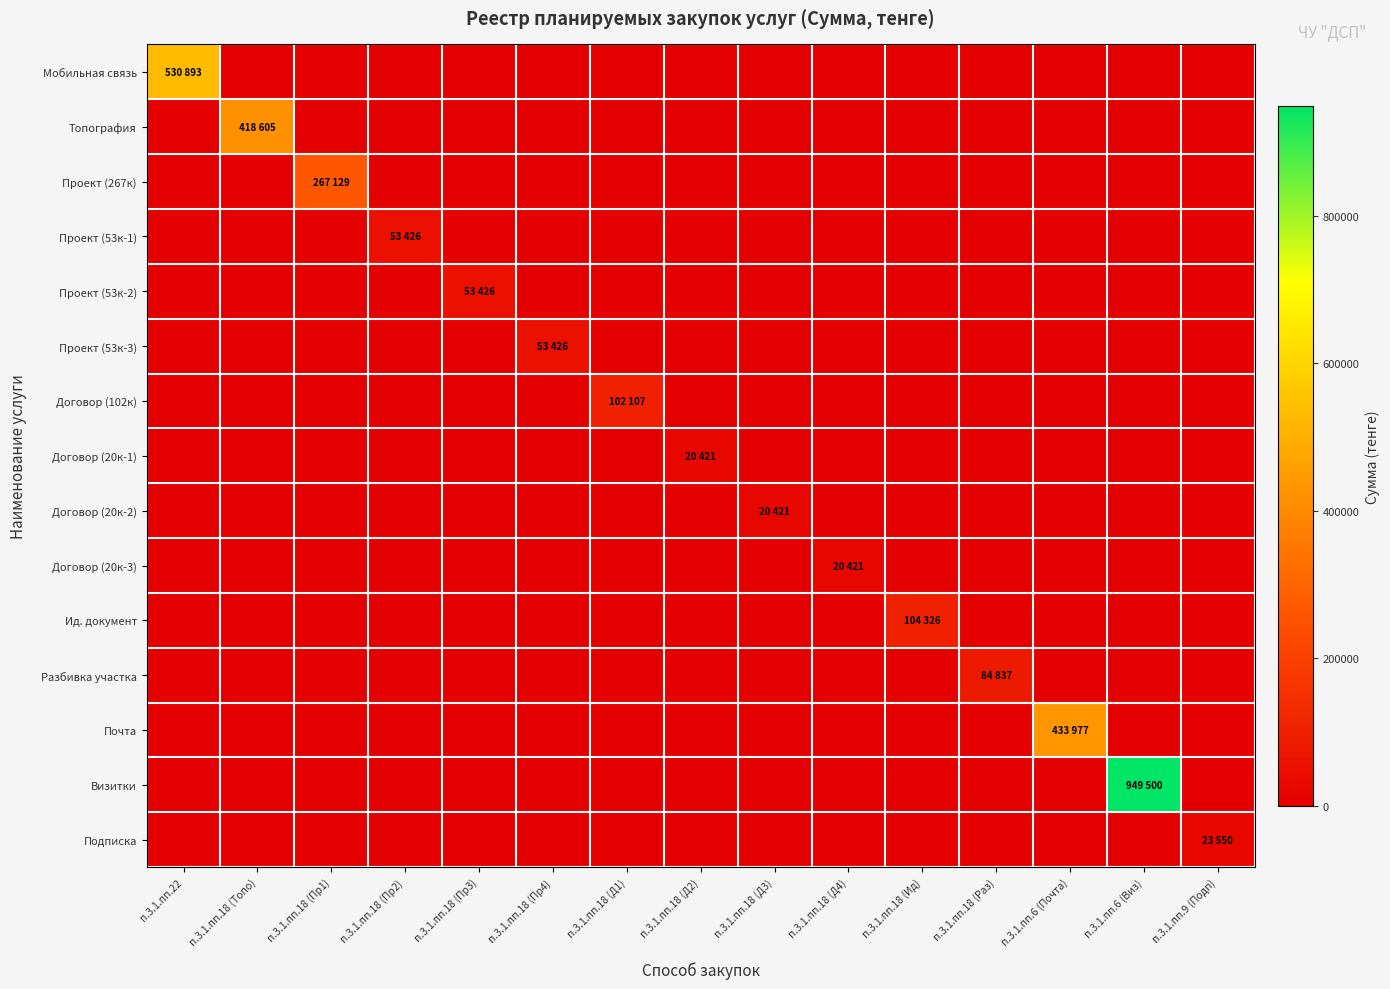

At how many categories does at least one series exceed 334577?

4